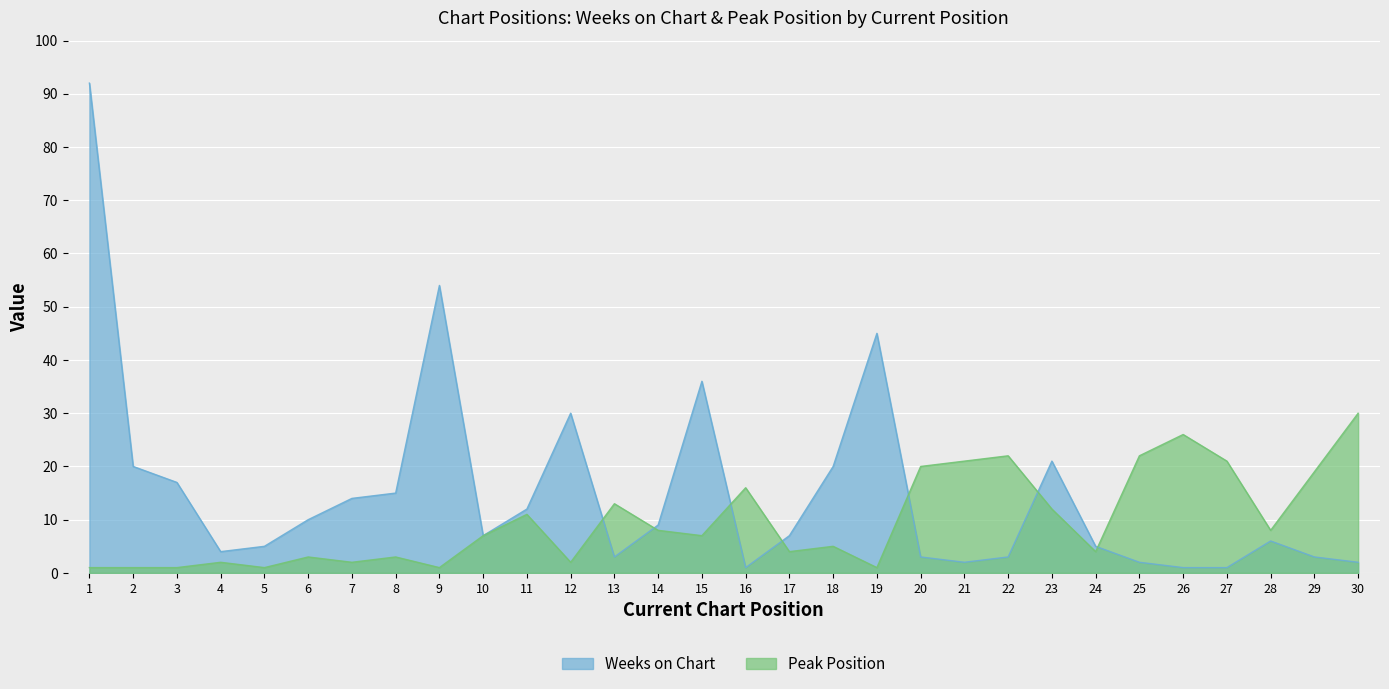

How many data points in Peak Position are above 7?

14